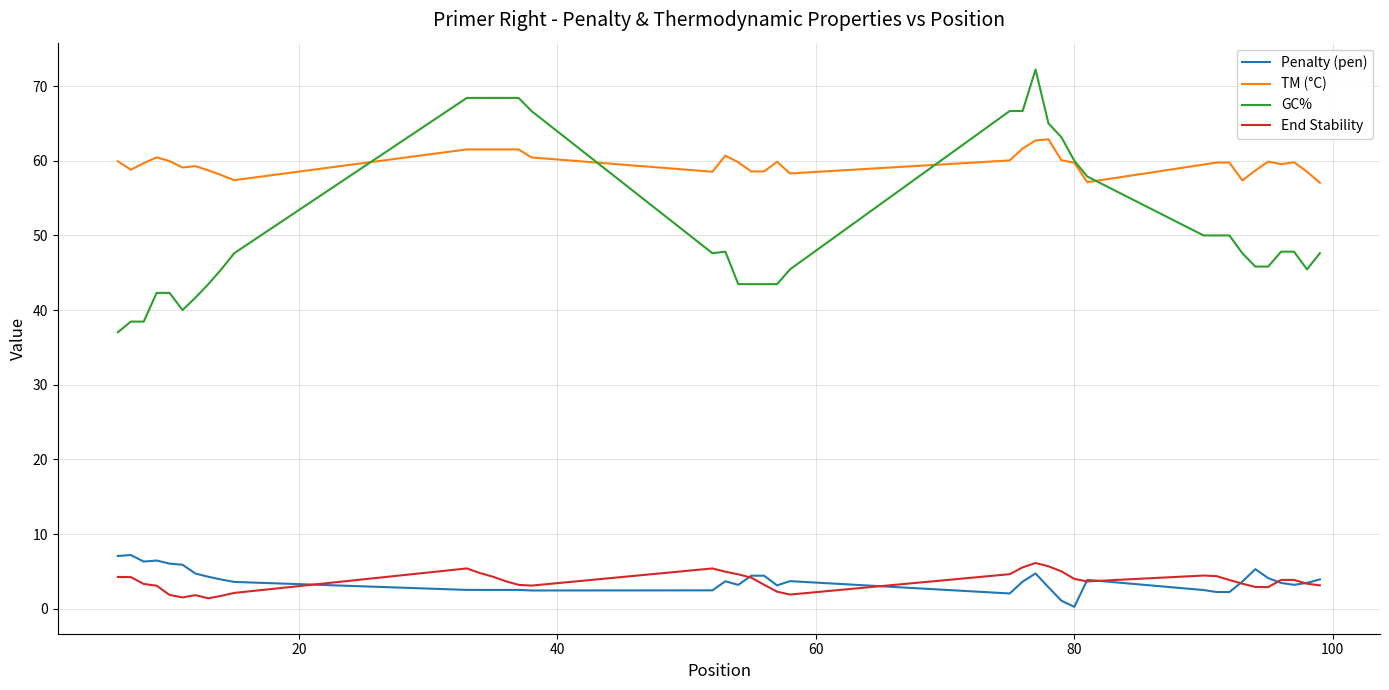

True or false: GC% and Penalty (pen) intersect in this chart.

False